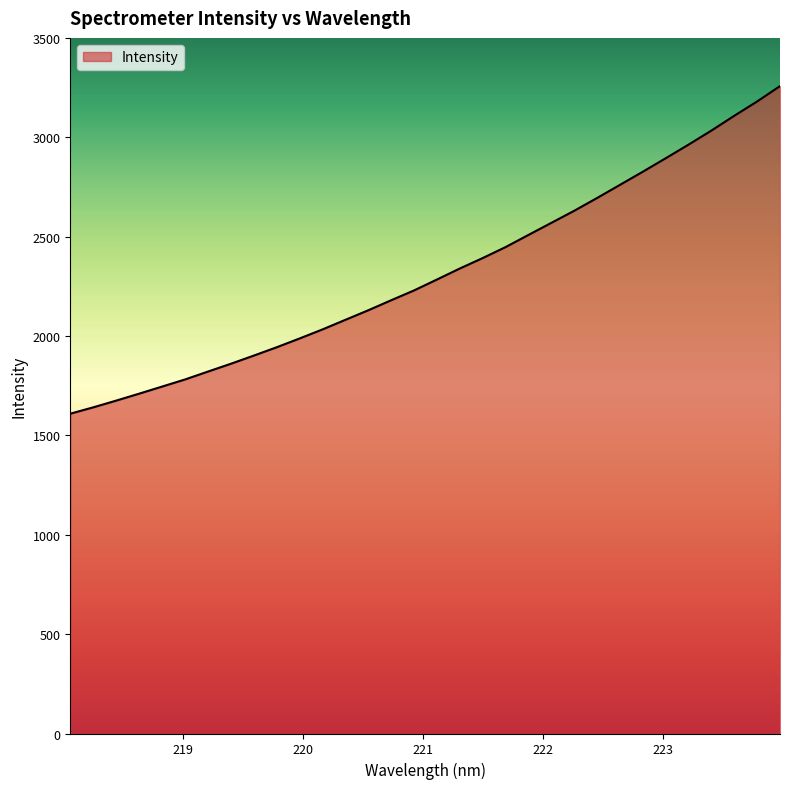

What is the maximum value shown in the chart?

3257.4